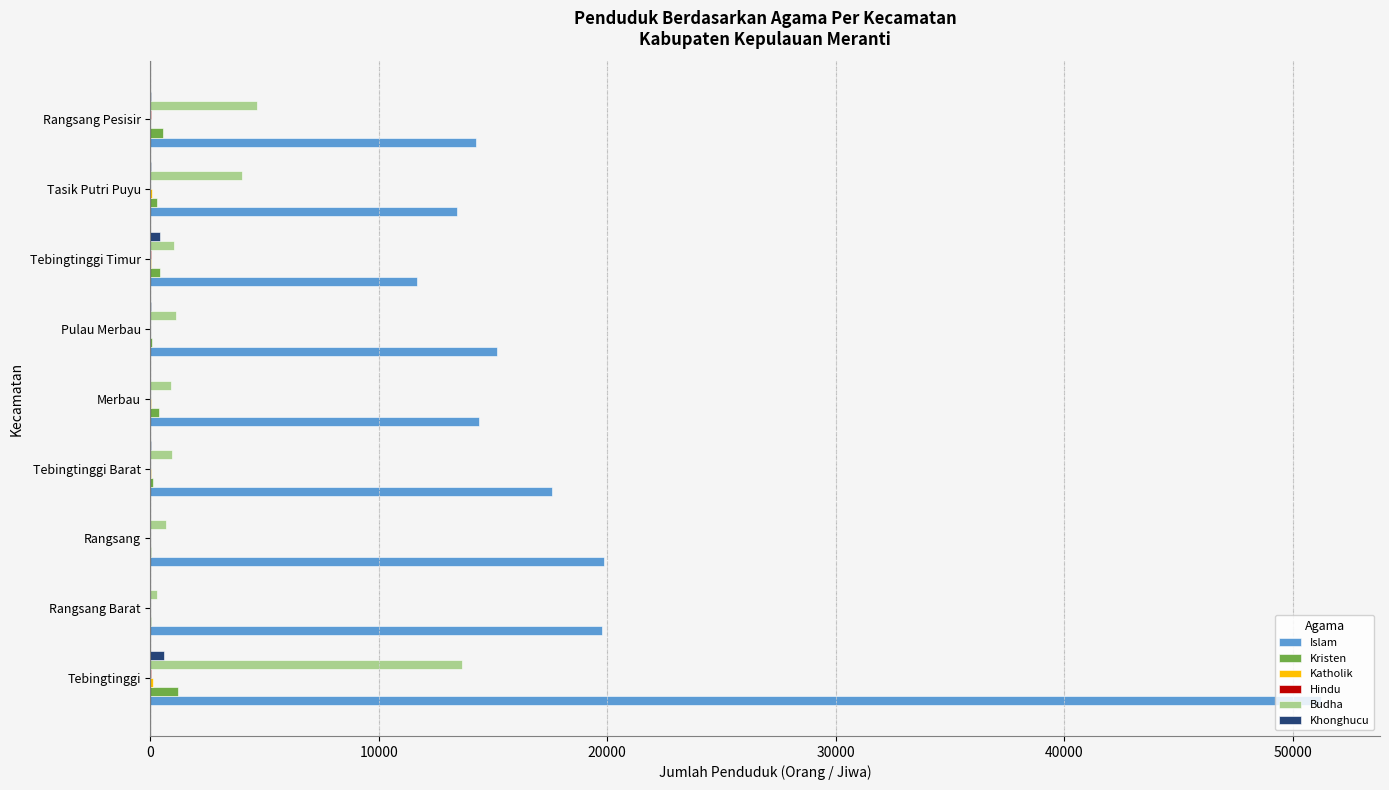

What is the average value of the Budha series?

3027